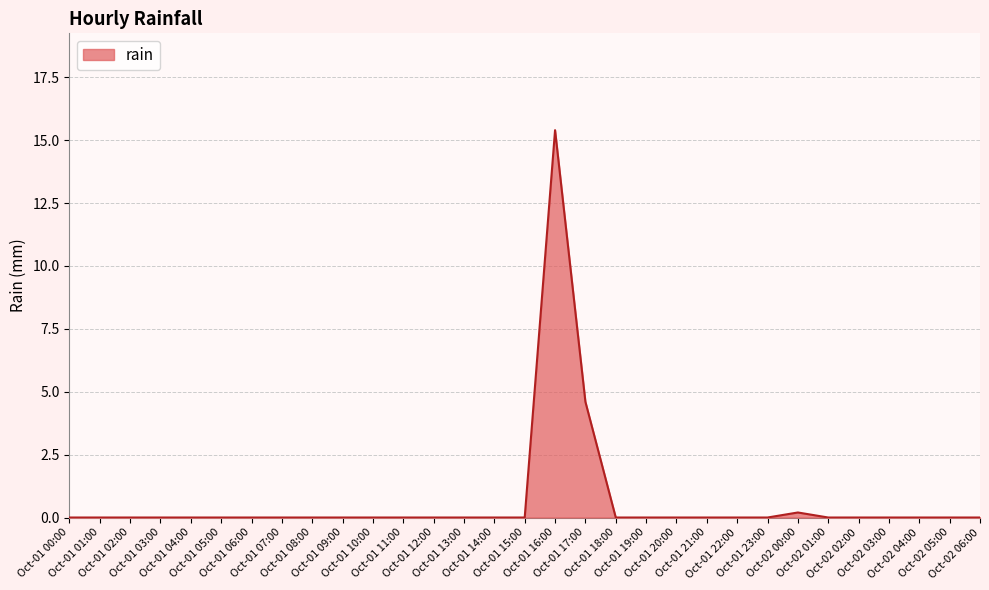

What is the difference between the maximum and minimum values?

15.4